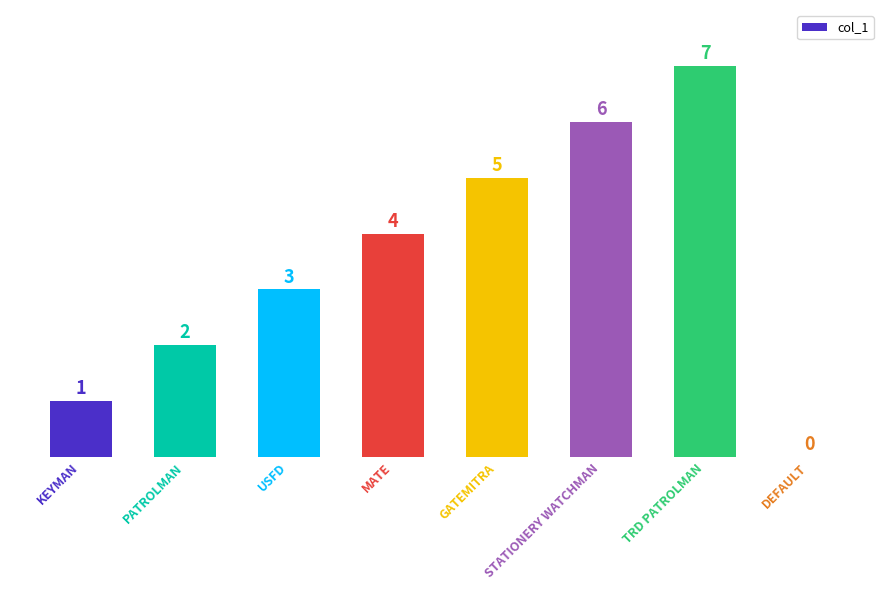

The value at STATIONERY WATCHMAN is 6. True or false?

True